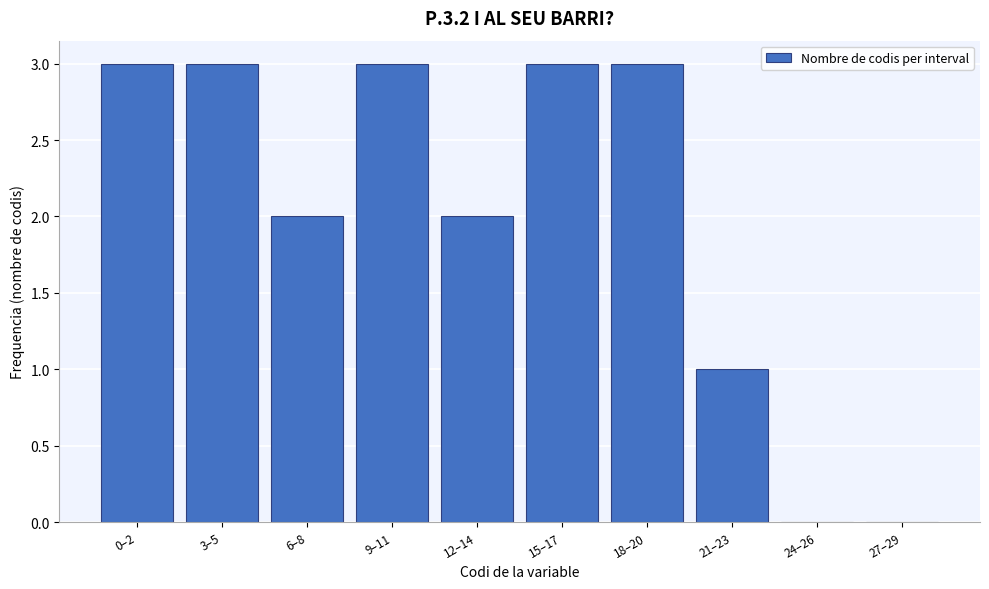

Reading right to left, transcribe all the data shown in this chart.

27–29=0	24–26=0	21–23=1	18–20=3	15–17=3	12–14=2	9–11=3	6–8=2	3–5=3	0–2=3